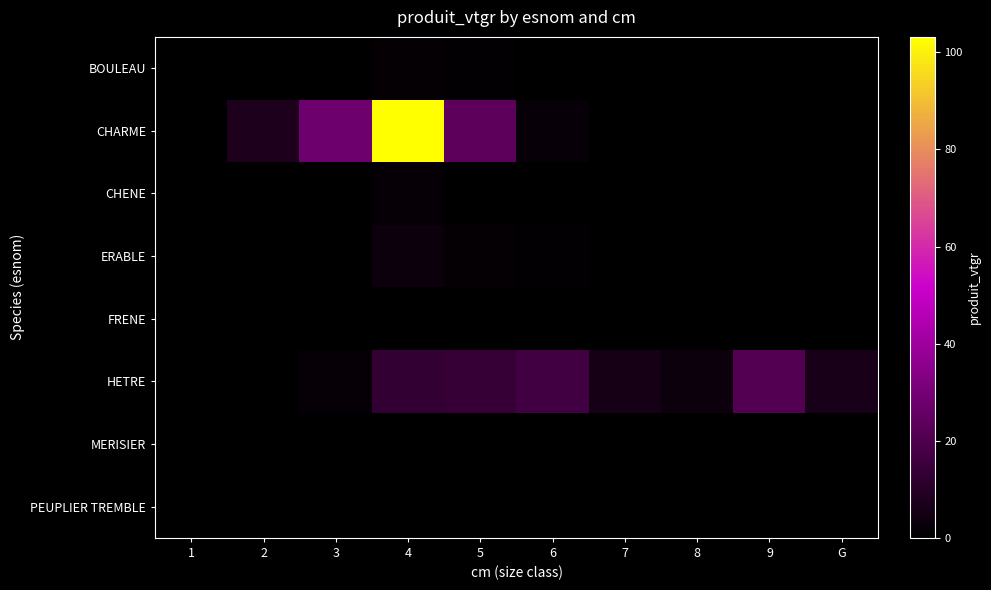

Reading left to right, list all the values displayed in this chart.

BOULEAU: 1=0.1	2=0.3	3=0.0	4=1.5	5=1.1	6=0.0	7=0.0	8=0.0	9=0.0	G=0.0
CHARME: 1=0.3	2=7.3	3=27.9	4=103.2	5=23.6	6=2.4	7=0.0	8=0.0	9=0.0	G=0.0
CHENE: 1=0.0	2=0.0	3=0.0	4=1.7	5=0.0	6=0.0	7=0.0	8=0.0	9=0.0	G=0.0
ERABLE: 1=0.0	2=0.1	3=0.2	4=3.4	5=1.6	6=1.2	7=0.0	8=0.0	9=0.0	G=0.0
FRENE: 1=0.0	2=0.3	3=0.0	4=0.0	5=0.0	6=0.0	7=0.0	8=0.0	9=0.0	G=0.0
HETRE: 1=0.0	2=0.0	3=1.7	4=13.1	5=14.0	6=16.6	7=5.9	8=3.0	9=21.1	G=6.3
MERISIER: 1=0.0	2=0.0	3=0.2	4=0.5	5=0.0	6=0.0	7=0.0	8=0.0	9=0.0	G=0.0
PEUPLIER TREMBLE: 1=0.0	2=0.0	3=0.0	4=0.7	5=0.0	6=0.0	7=0.0	8=0.0	9=0.0	G=0.0